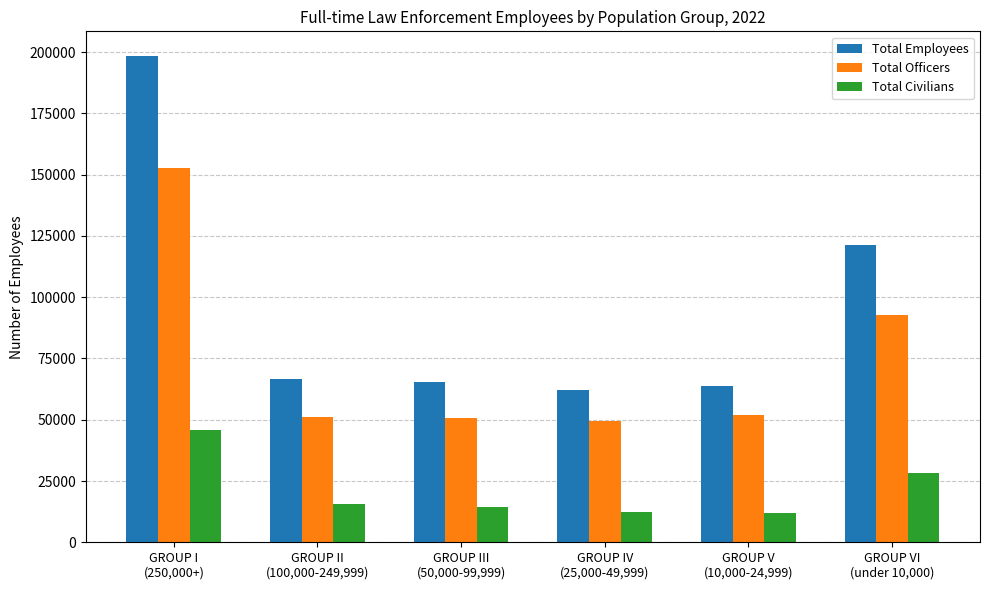

Count the number of data series in this chart.

3